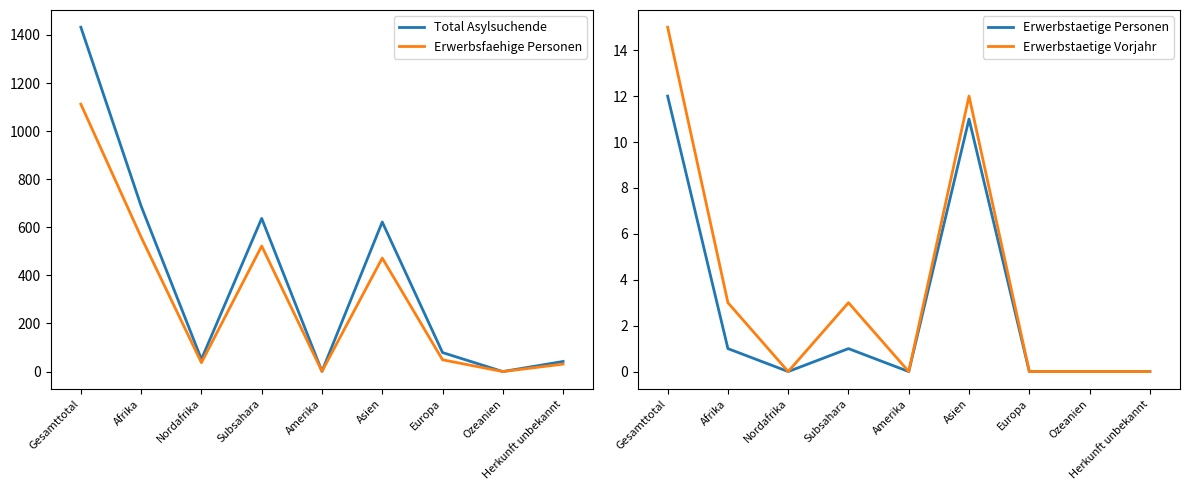

The Erwerbstaetige Vorjahr series shows 10 at Nordafrika. True or false?

False